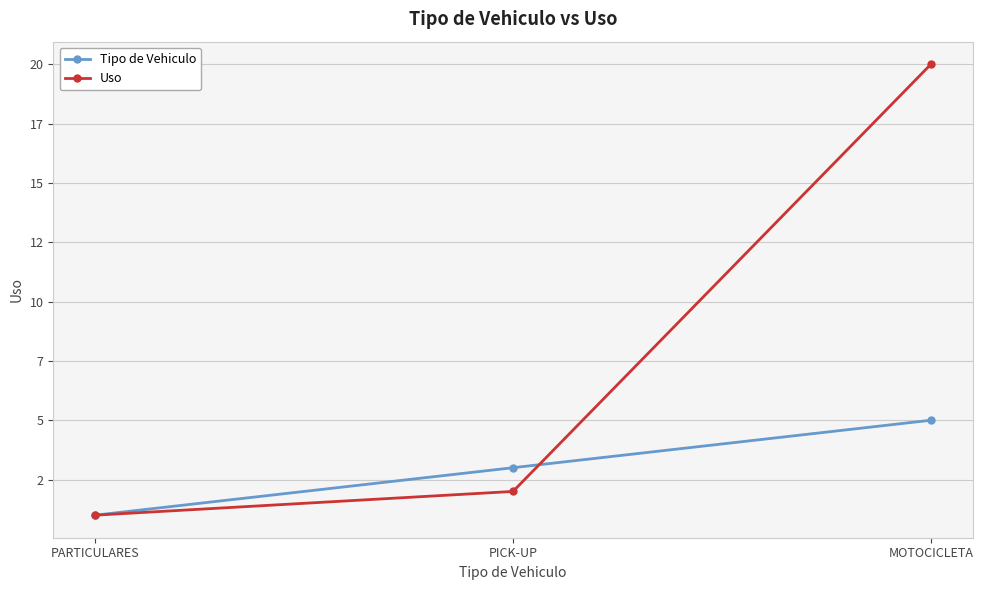

Does the chart have visible grid lines?

Yes